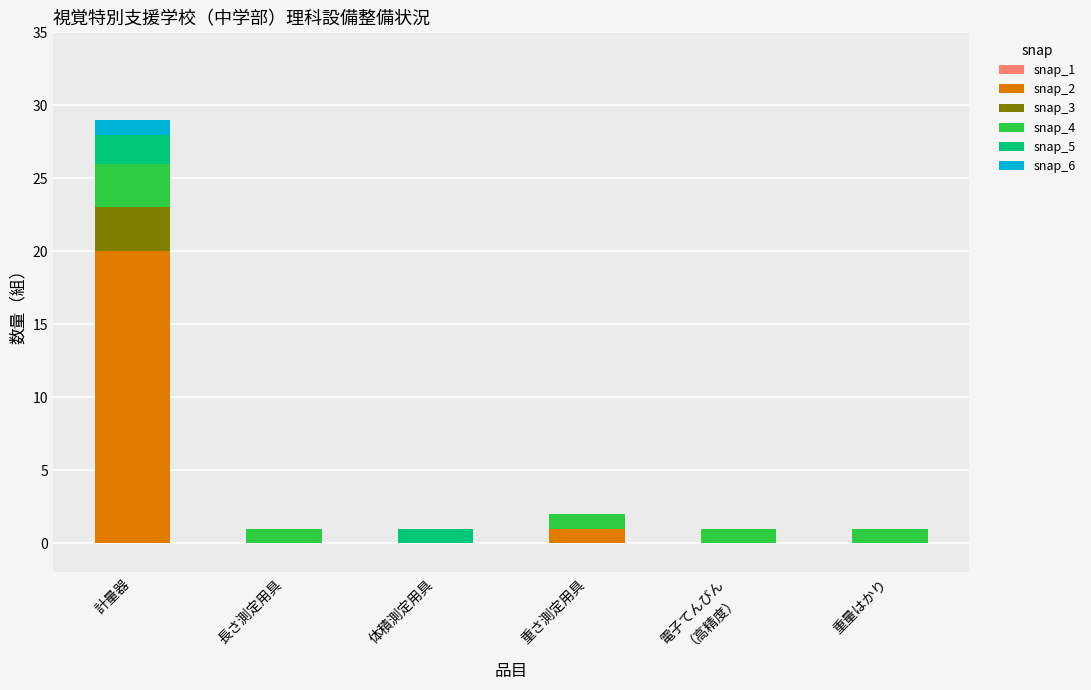

How many data points does each series have?

6